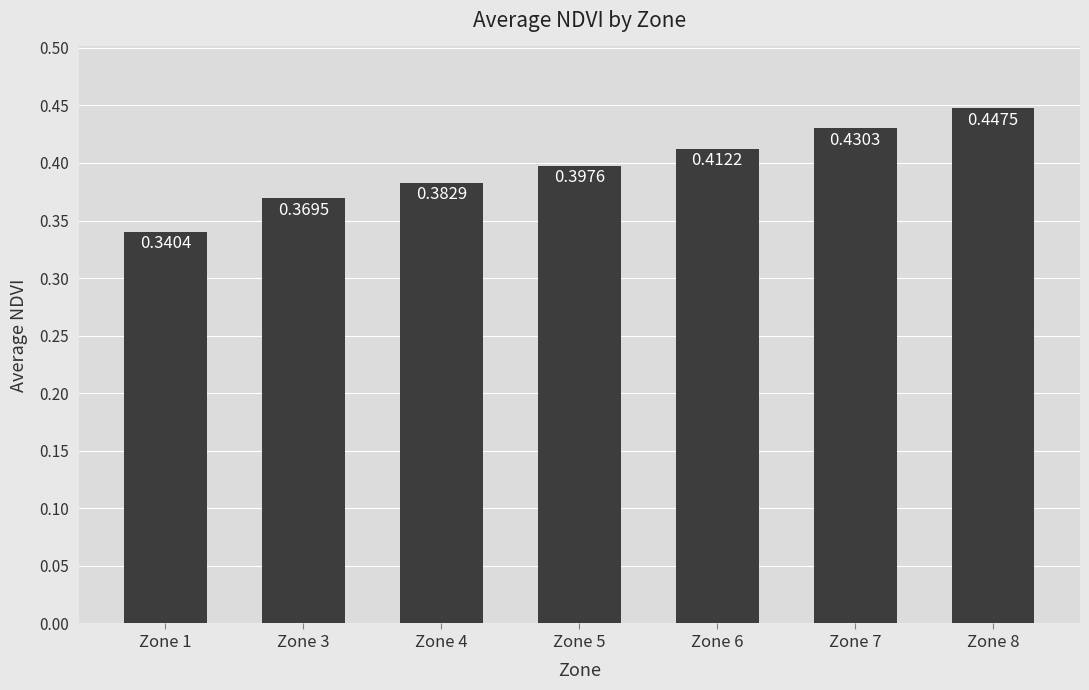

What is the sum of all values?

2.8